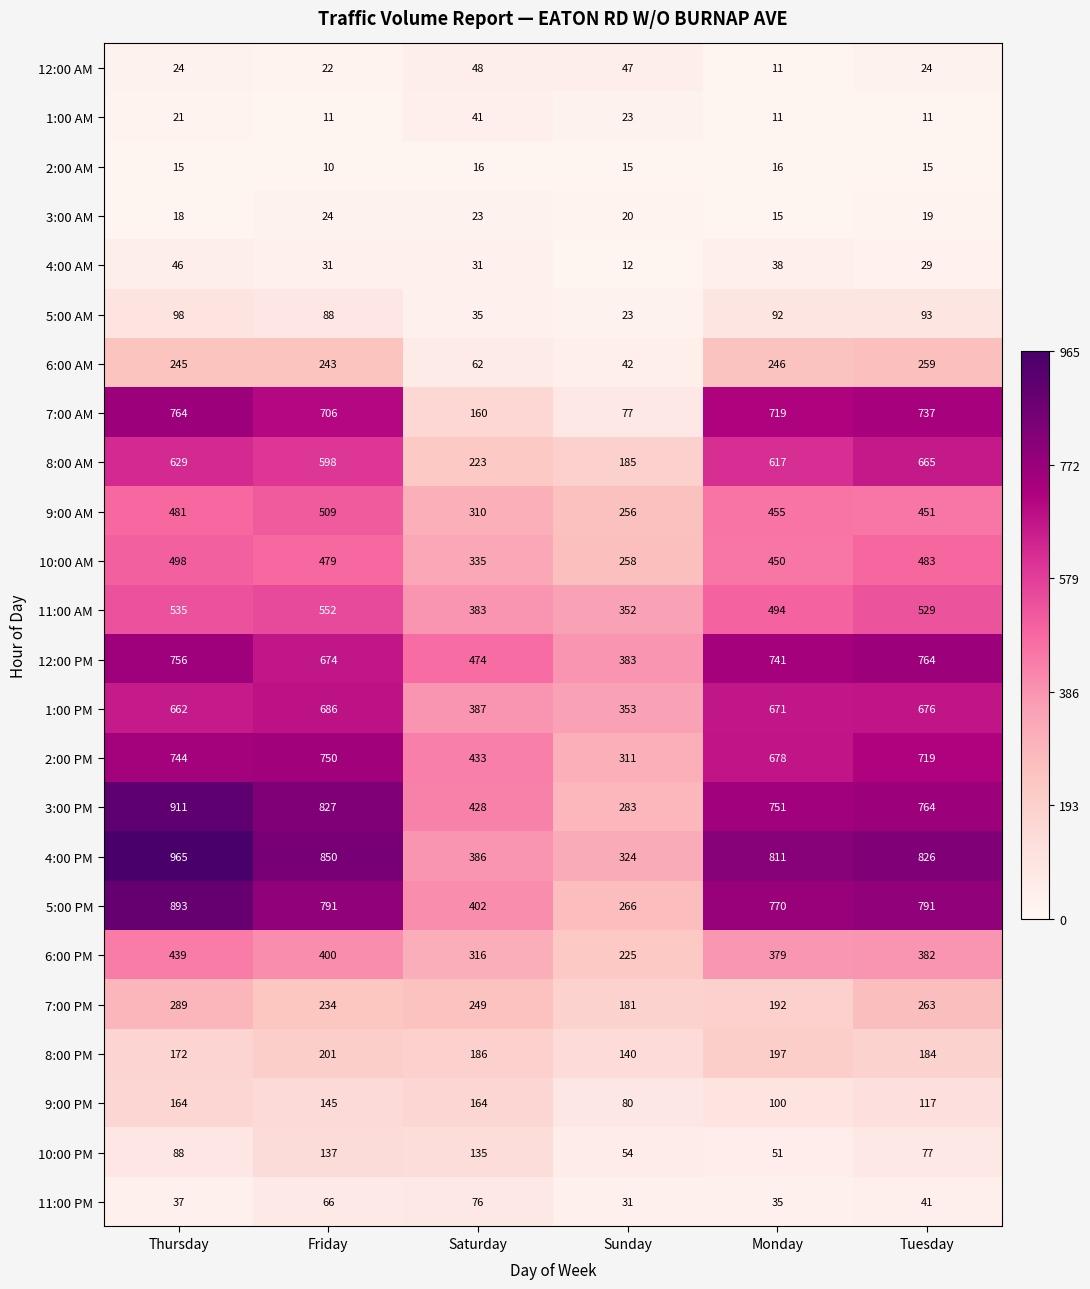

At Thursday, list the series in order from smallest to largest.

2:00 AM, 3:00 AM, 1:00 AM, 12:00 AM, 11:00 PM, 4:00 AM, 10:00 PM, 5:00 AM, 9:00 PM, 8:00 PM, 6:00 AM, 7:00 PM, 6:00 PM, 9:00 AM, 10:00 AM, 11:00 AM, 8:00 AM, 1:00 PM, 2:00 PM, 12:00 PM, 7:00 AM, 5:00 PM, 3:00 PM, 4:00 PM